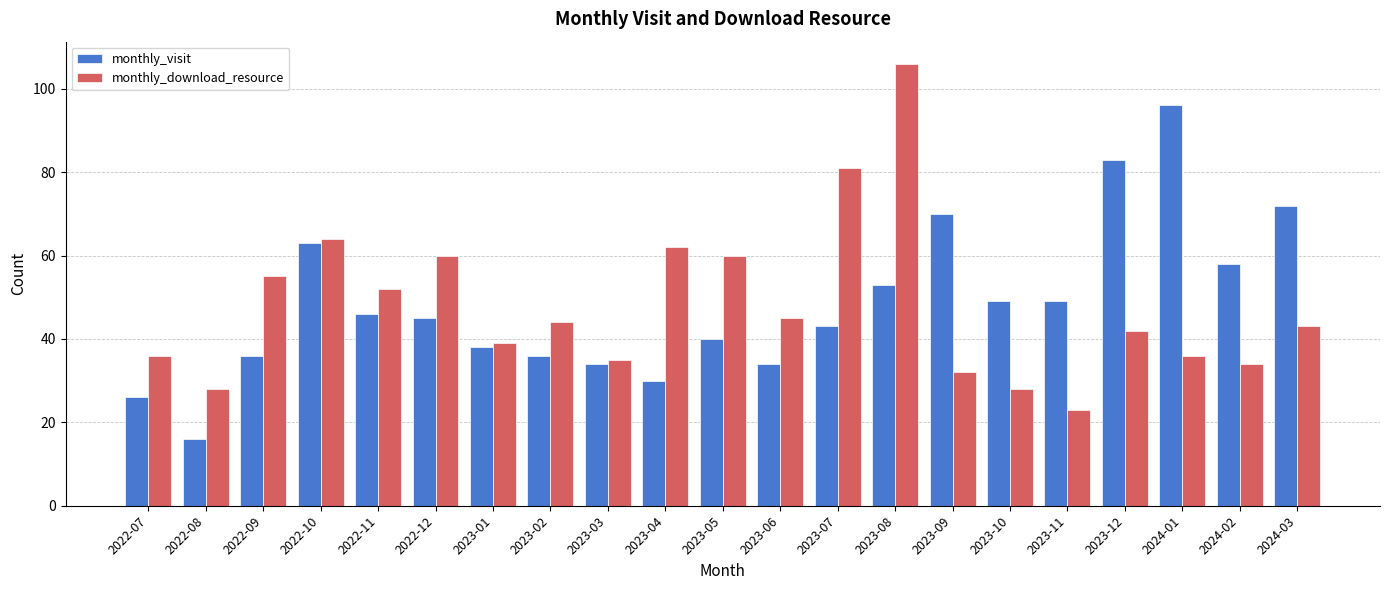

Which label corresponds to the smallest value in the chart?

2022-08